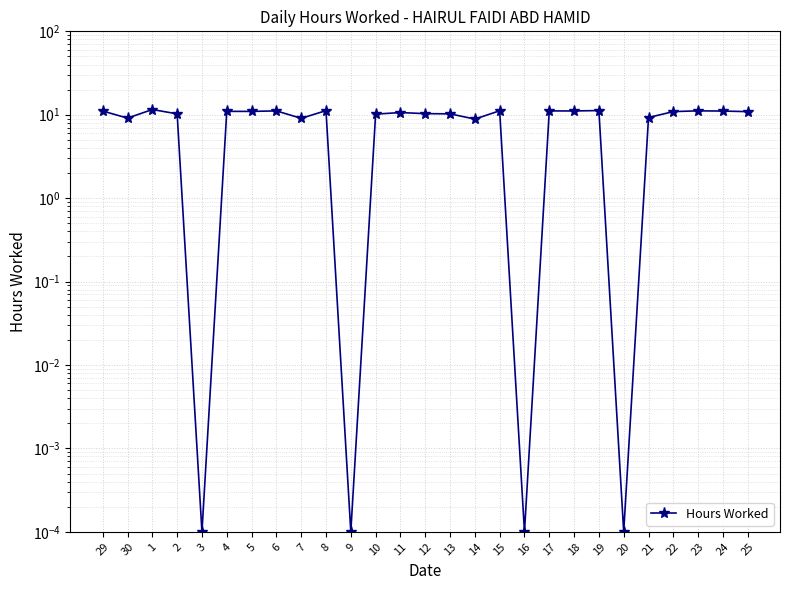

List the labels in order of value, smallest first.

3, 9, 16, 20, 14, 7, 30, 21, 10, 2, 13, 12, 11, 25, 22, 5, 4, 24, 29, 18, 6, 17, 23, 15, 8, 19, 1